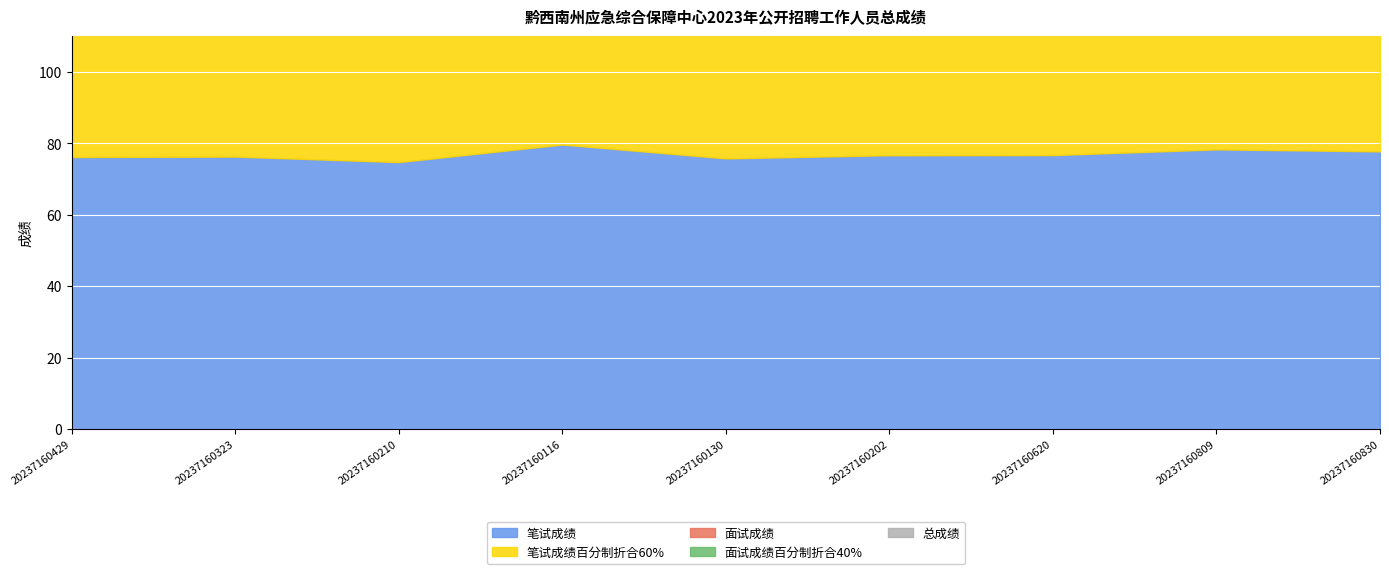

What value does the 笔试成绩百分制折合60% series have at 20237160809?

47.0